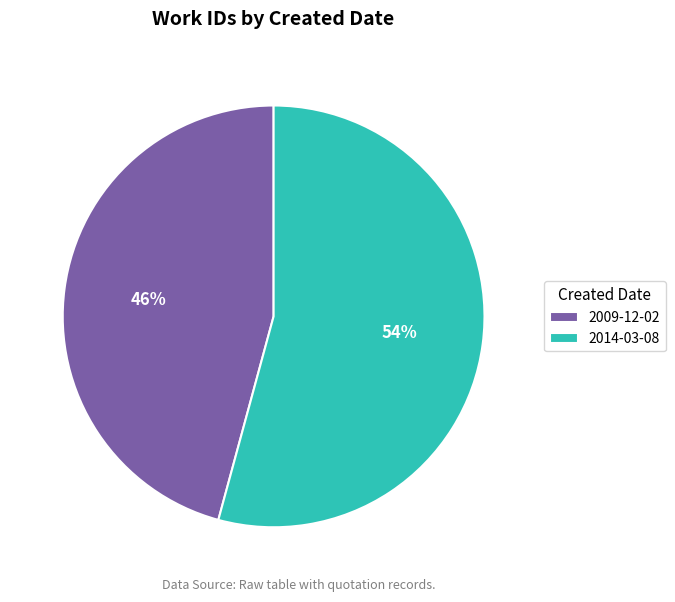

How many segments does this pie chart have?

2